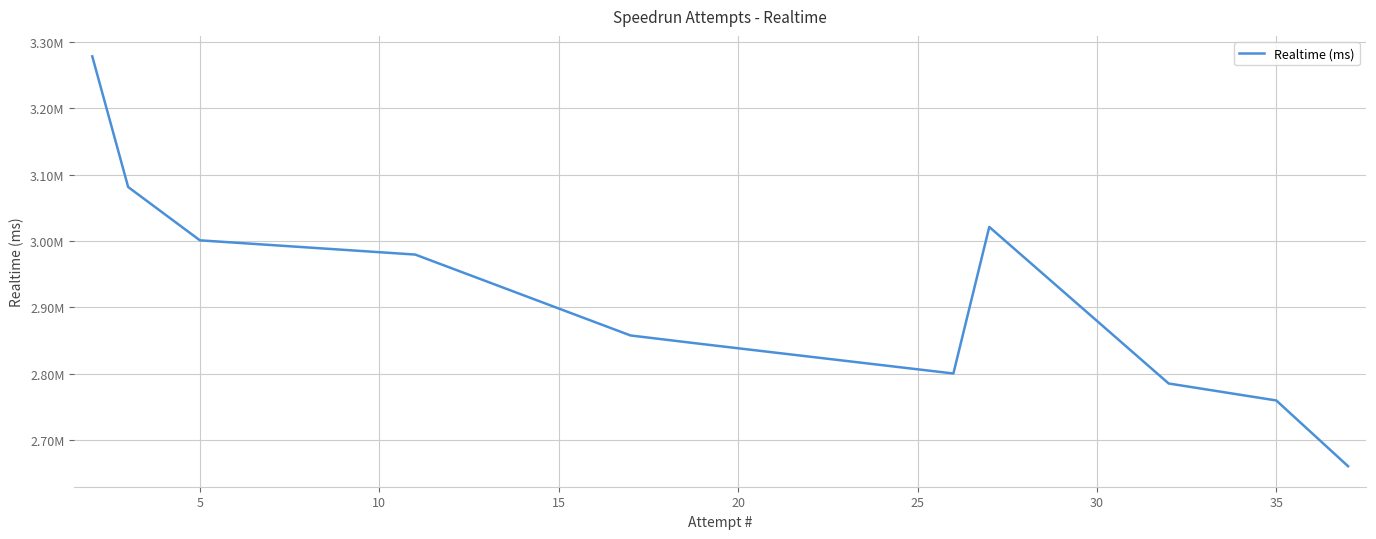

How many distinct data groups are displayed?

1